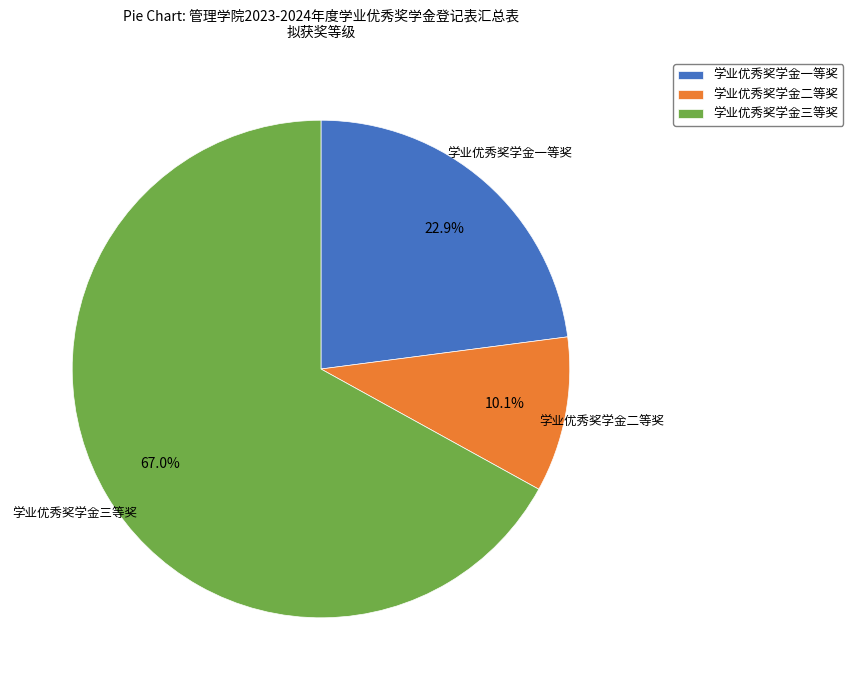

Which category accounts for the majority?

学业优秀奖学金三等奖